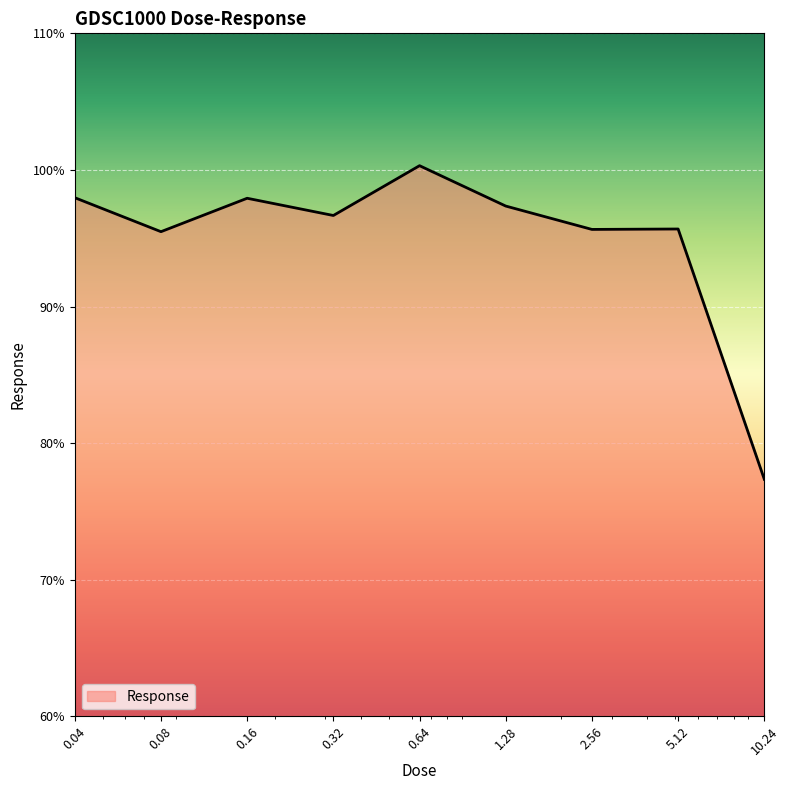

What is the smallest value displayed?

77.4